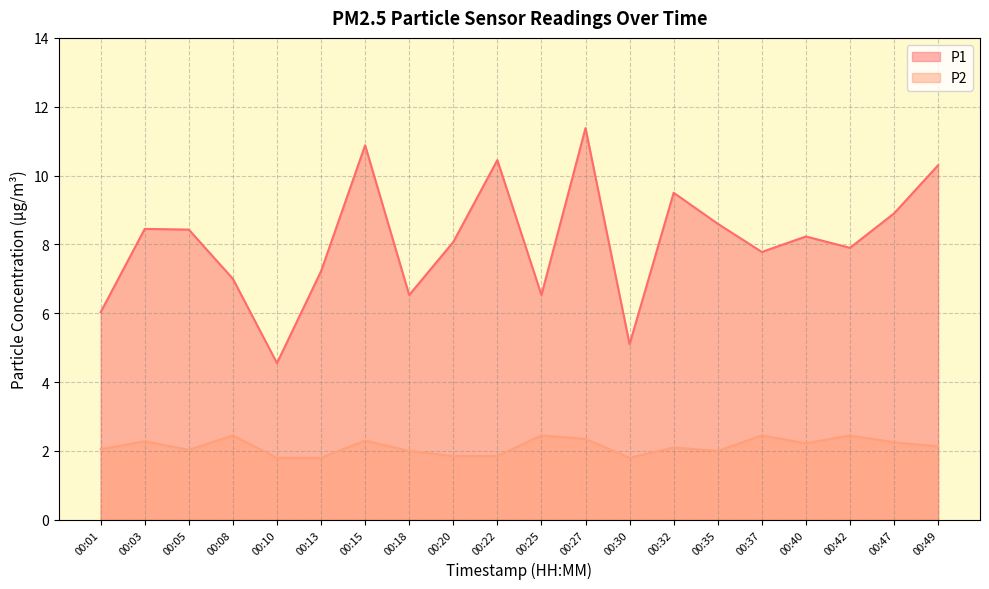

What is the difference between the maximum and minimum values in the P1 series?

6.8